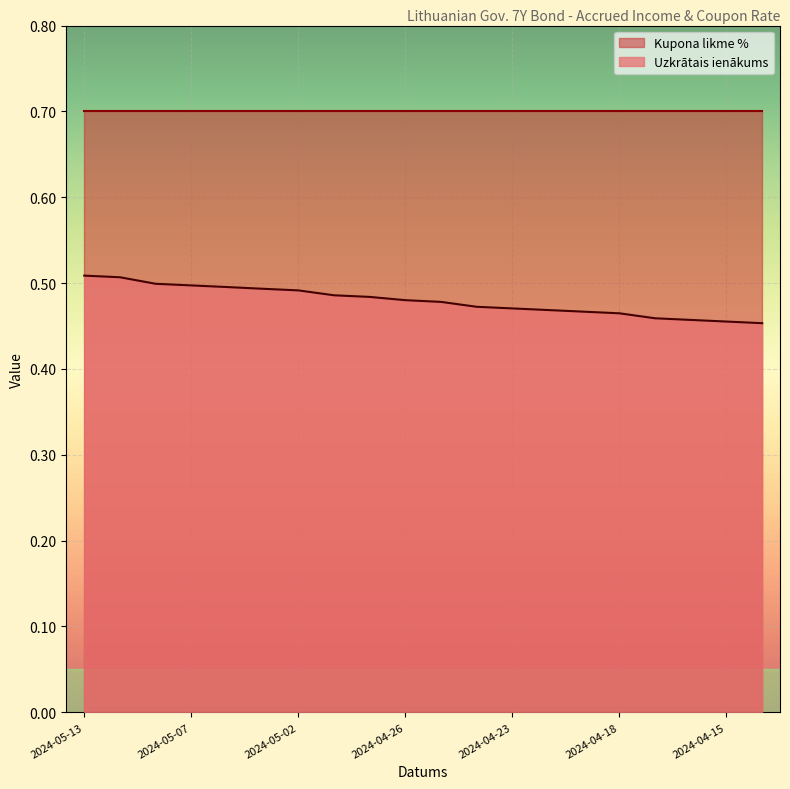

Rank the categories by value from highest to lowest.

2024-05-13, 2024-05-10, 2024-05-08, 2024-05-07, 2024-05-06, 2024-05-03, 2024-05-02, 2024-04-30, 2024-04-29, 2024-04-26, 2024-04-25, 2024-04-24, 2024-04-23, 2024-04-22, 2024-04-19, 2024-04-18, 2024-04-17, 2024-04-16, 2024-04-15, 2024-04-12